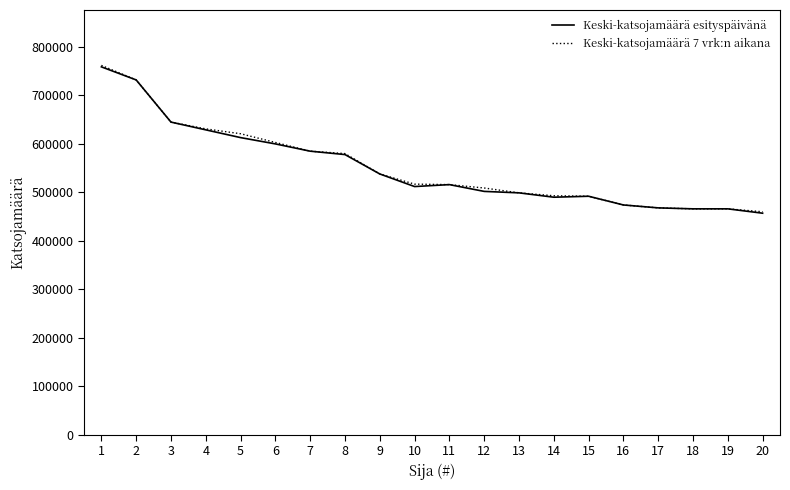

What is the maximum value for Keski-katsojamäärä 7 vrk:n aikana?

762000